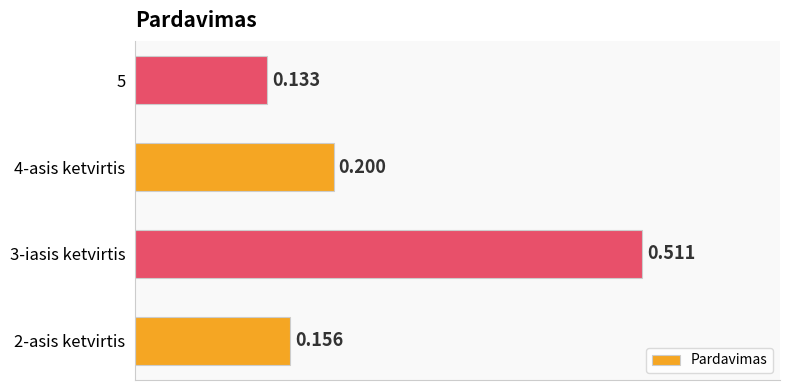

How many categories are shown in the chart?

4